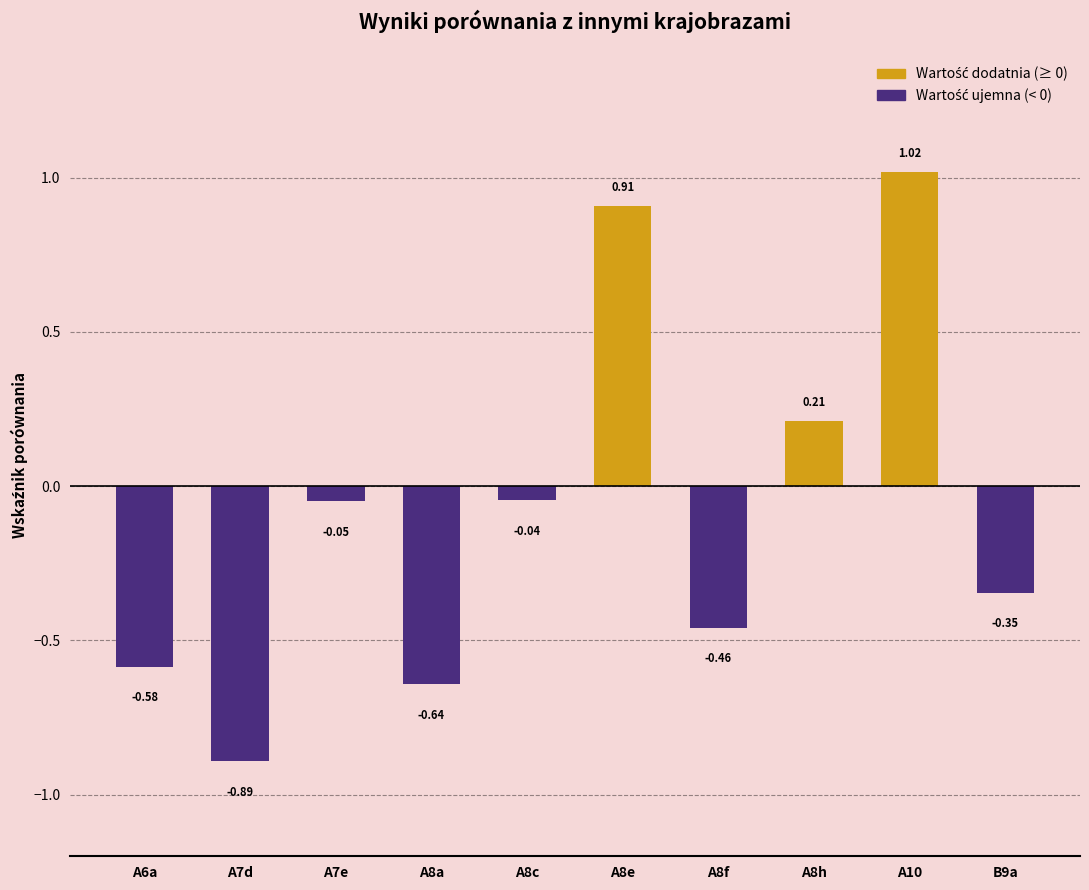

What is the change in value from A8f to A10?

+1.5